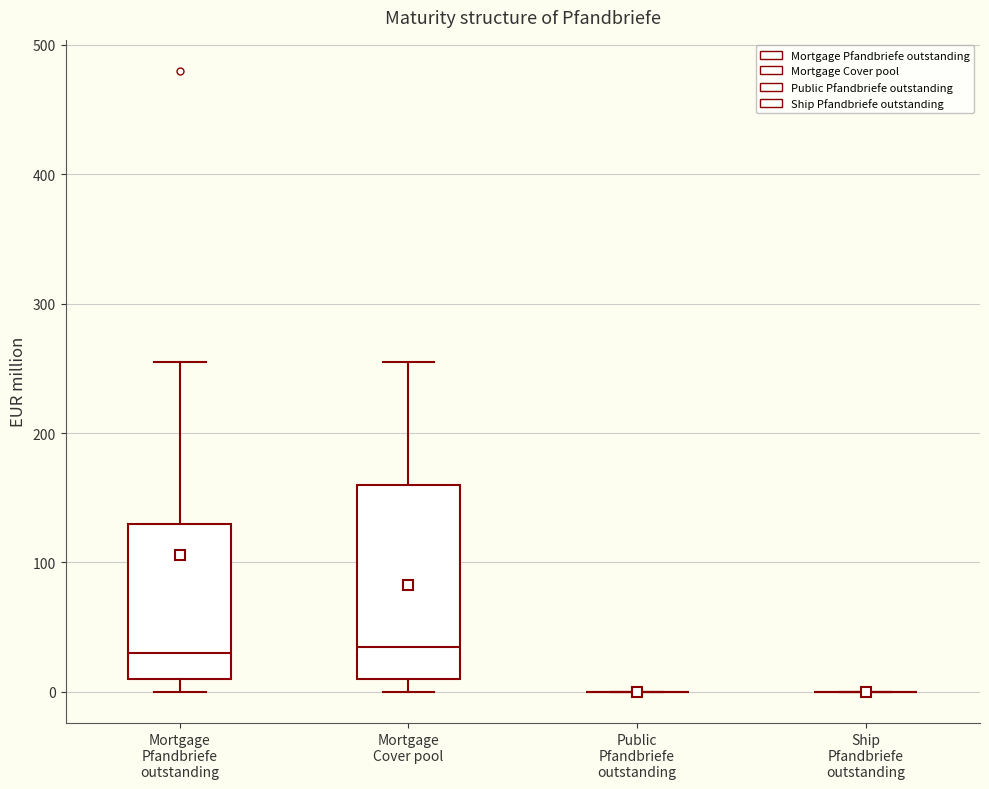

Reading left to right, transcribe this box plot: for each box, give where its median line is, the range the box spans, and where its two whiskers end, as read against the y-axis. The values are not printed on the chart, so give them approximately, as read against the axis.

Mortgage Pfandbriefe outstanding: median 30, box 10 to 130, whiskers 0 to 260
Mortgage Cover pool: median 40, box 10 to 160, whiskers 0 to 260
Public Pfandbriefe outstanding: box collapsed to a line at 0, whiskers 0 to 0
Ship Pfandbriefe outstanding: box collapsed to a line at 0, whiskers 0 to 0